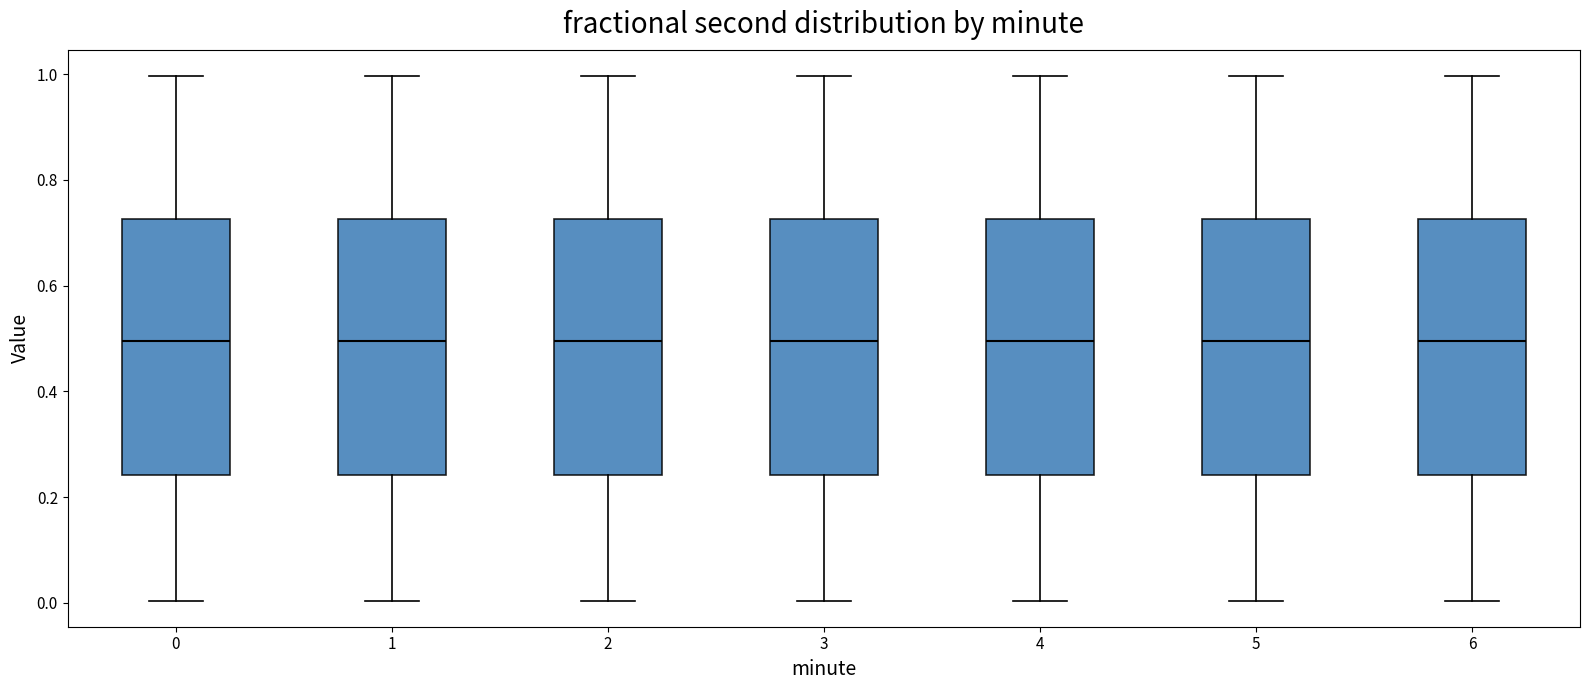

Reading left to right, read every box against the y-axis: the position of its median line, the range the box covers, and the ends of its whiskers. The values are not printed on the chart, so give them approximately, as read against the axis.

0: median 0.50, box 0.24 to 0.72, whiskers 0.00 to 1.00
1: median 0.50, box 0.24 to 0.72, whiskers 0.00 to 1.00
2: median 0.50, box 0.24 to 0.72, whiskers 0.00 to 1.00
3: median 0.50, box 0.24 to 0.72, whiskers 0.00 to 1.00
4: median 0.50, box 0.24 to 0.72, whiskers 0.00 to 1.00
5: median 0.50, box 0.24 to 0.72, whiskers 0.00 to 1.00
6: median 0.50, box 0.24 to 0.72, whiskers 0.00 to 1.00